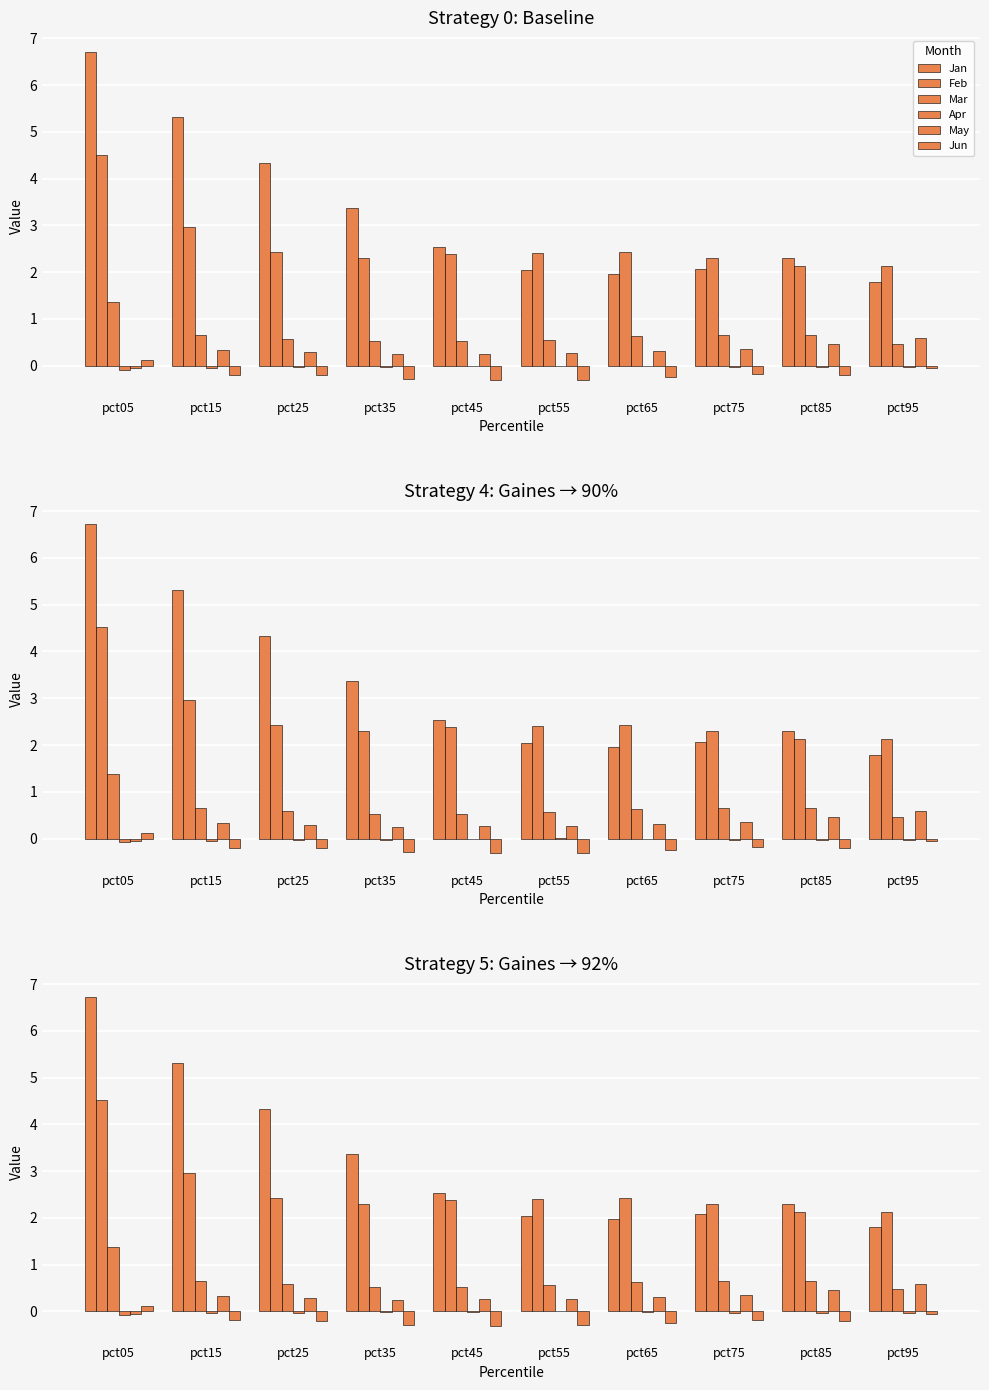

What is the maximum value shown in the chart?

6.7